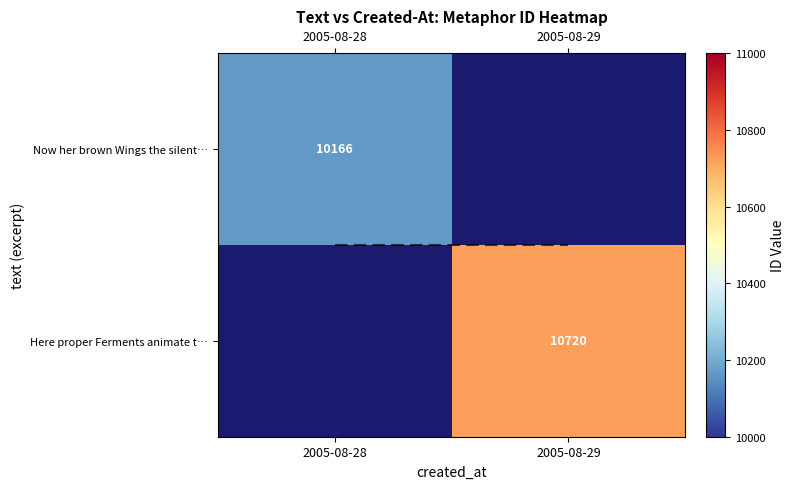

How many distinct data groups are displayed?

2